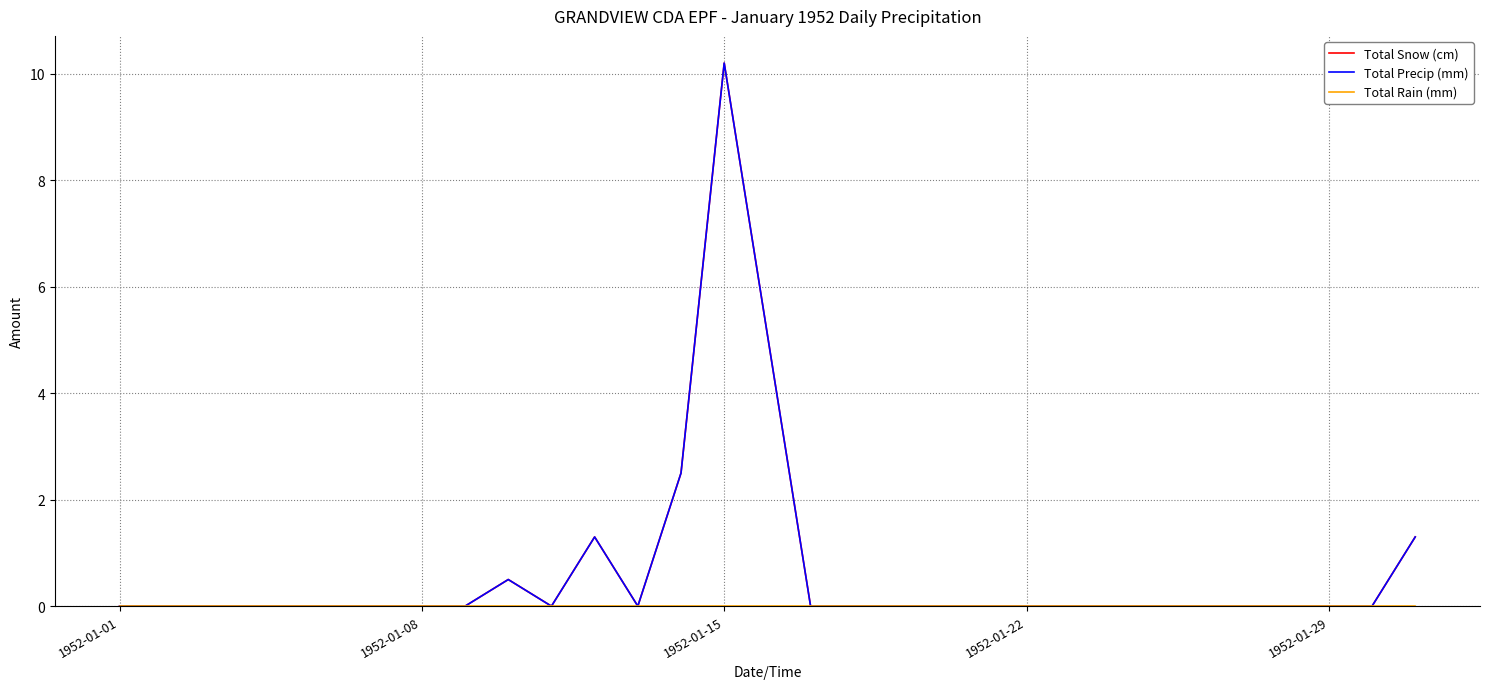

In Total Snow (cm), how many points are higher than both neighbors (excluding endpoints)?

3